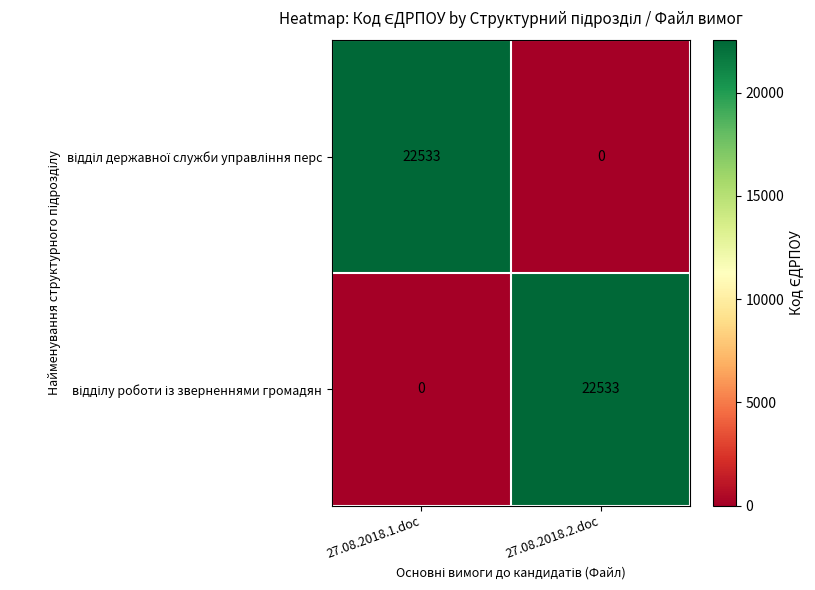

What is the greatest value displayed?

22533